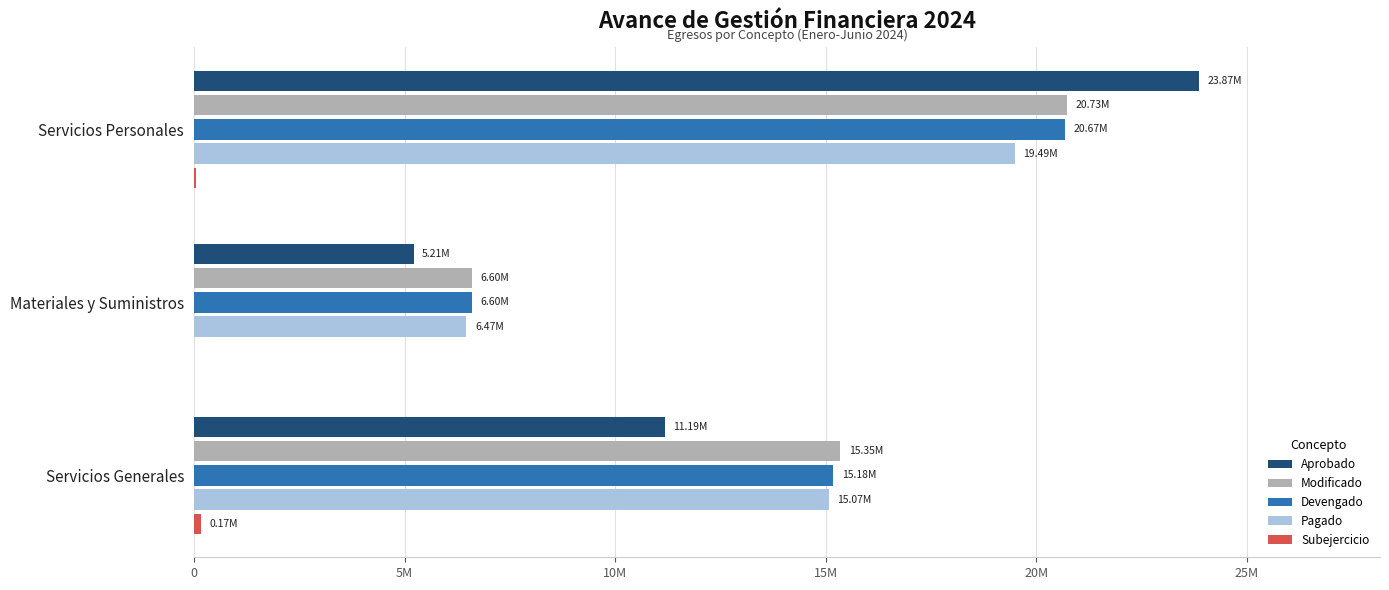

How many series are shown in this chart?

5